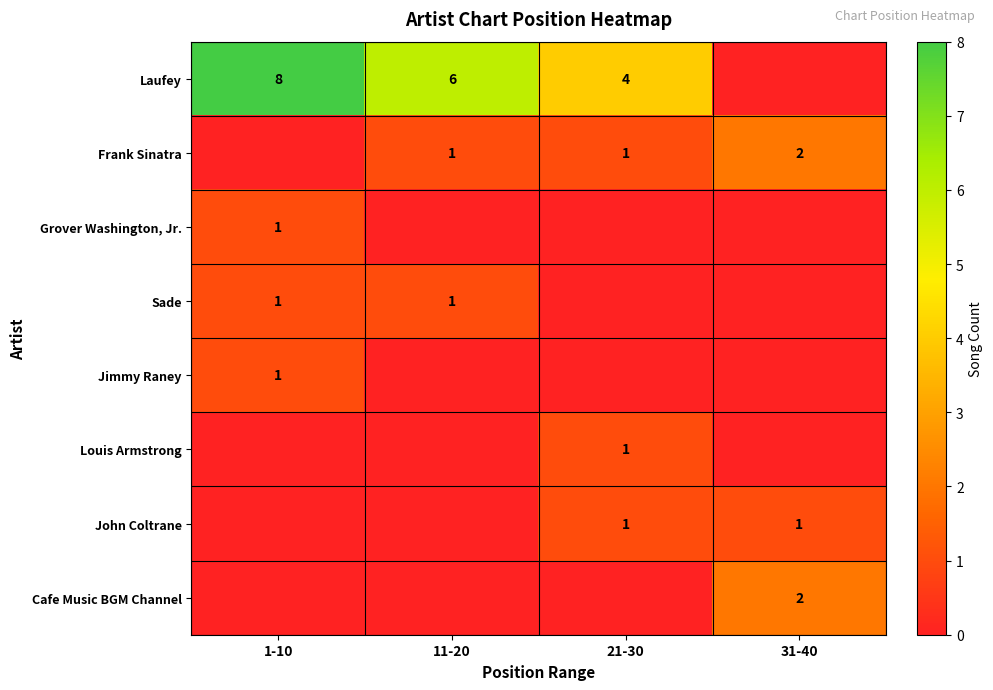

The Frank Sinatra series shows 1 at 11-20. True or false?

True